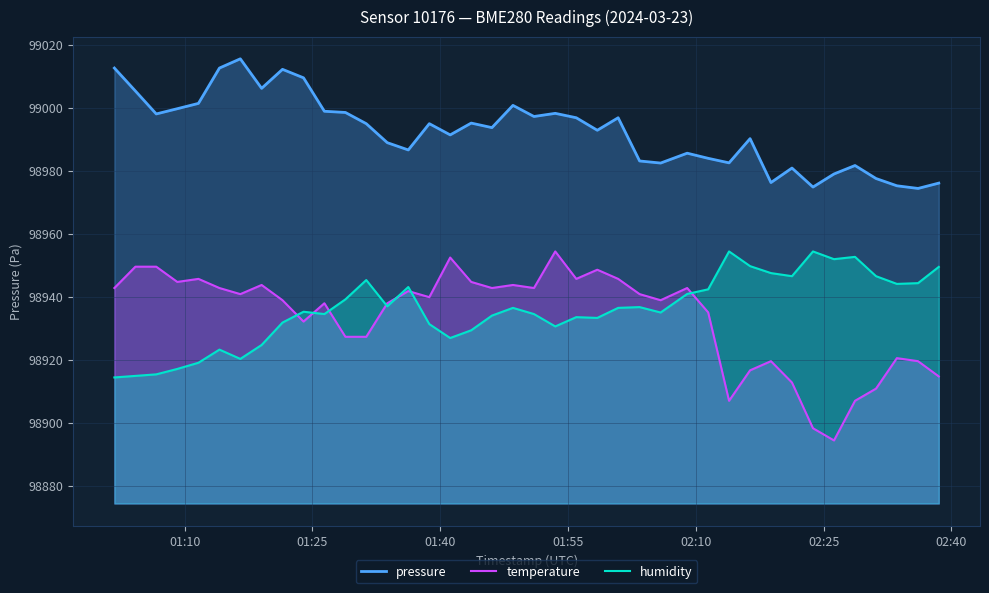

Which series has the largest range (max minus min)?

temperature